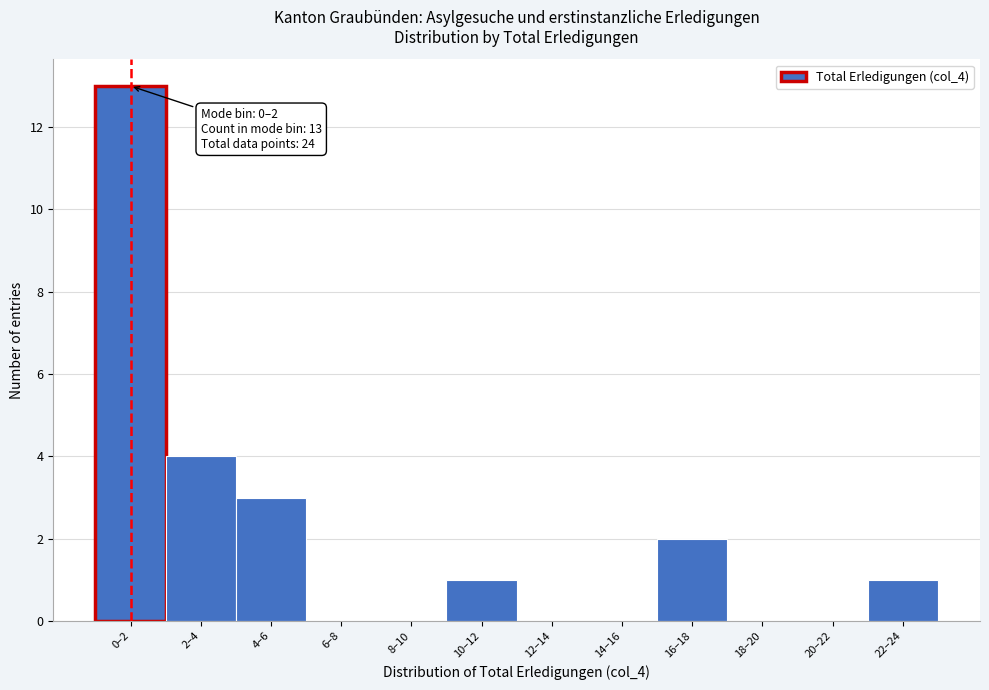

Reading left to right, what are all the values shown in this chart?

0–2=13	2–4=4	4–6=3	6–8=0	8–10=0	10–12=1	12–14=0	14–16=0	16–18=2	18–20=0	20–22=0	22–24=1